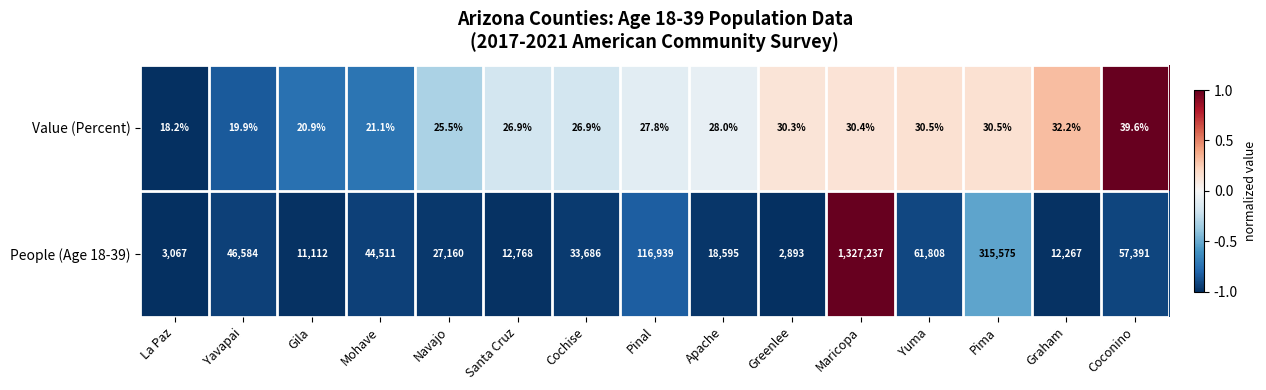

What is the total value across all series at Pinal?

116966.8